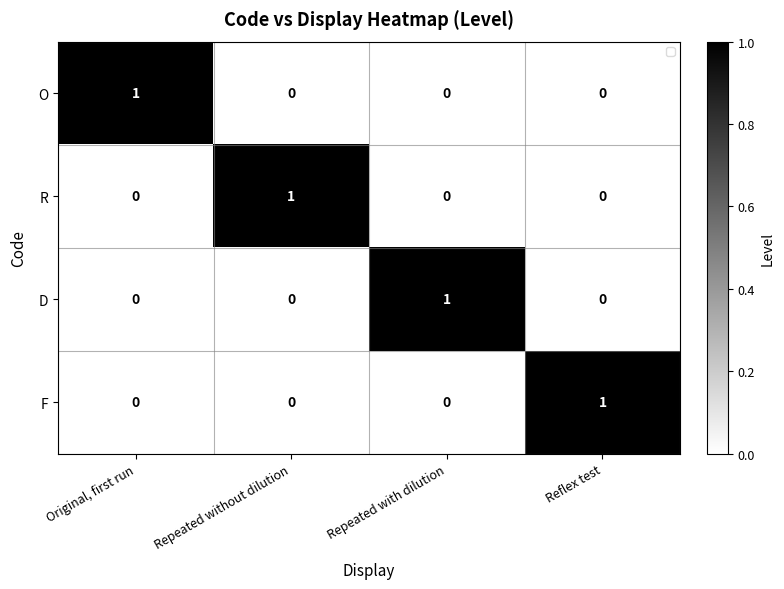

Count the R values in the range 0 to 1.

4